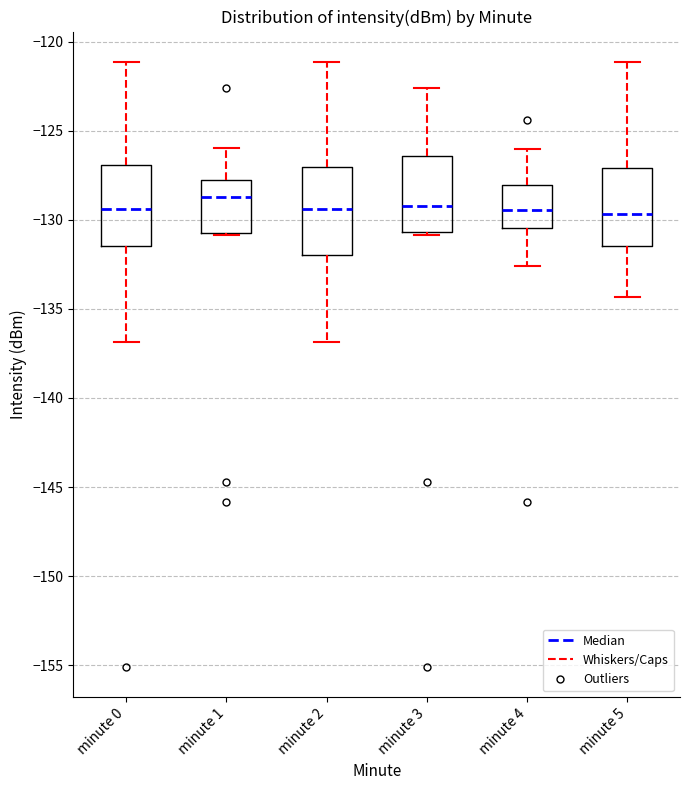

Reading left to right, read every box against the y-axis: the position of its median line, the range the box covers, and the ends of its whiskers. The values are not printed on the chart, so give them approximately, as read against the axis.

minute 0: median -129.5, box -131.5 to -127.0, whiskers -137.0 to -121.0
minute 1: median -128.5, box -130.5 to -127.5, whiskers -131.0 to -126.0
minute 2: median -129.5, box -132.0 to -127.0, whiskers -137.0 to -121.0
minute 3: median -129.5, box -130.5 to -126.5, whiskers -131.0 to -122.5
minute 4: median -129.5, box -130.5 to -128.0, whiskers -132.5 to -126.0
minute 5: median -129.5, box -131.5 to -127.0, whiskers -134.5 to -121.0